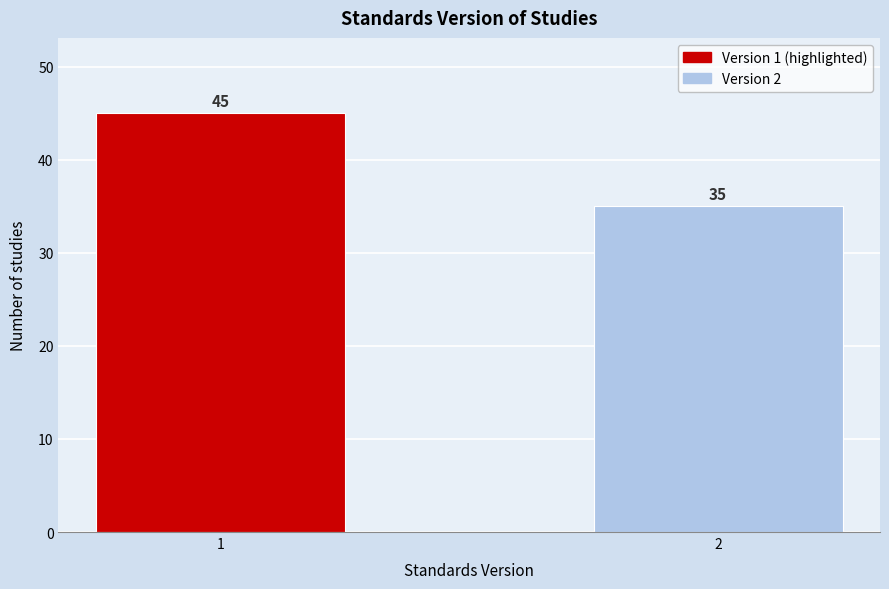

Reading left to right, extract all data points from this chart.

1=45	2=35